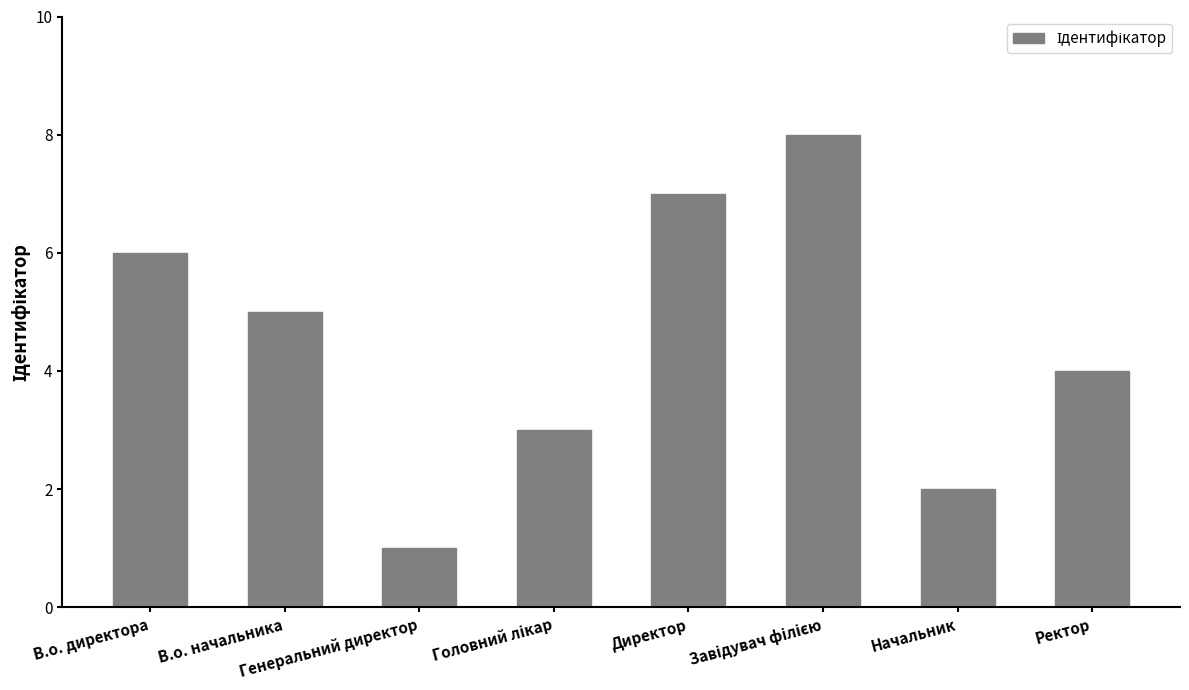

What is the difference between the second highest and second lowest values?

5